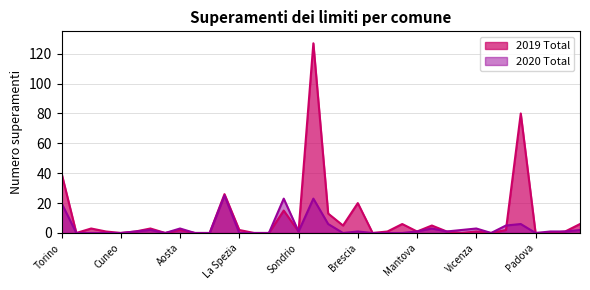

What is the maximum value for 2020 Total?

25